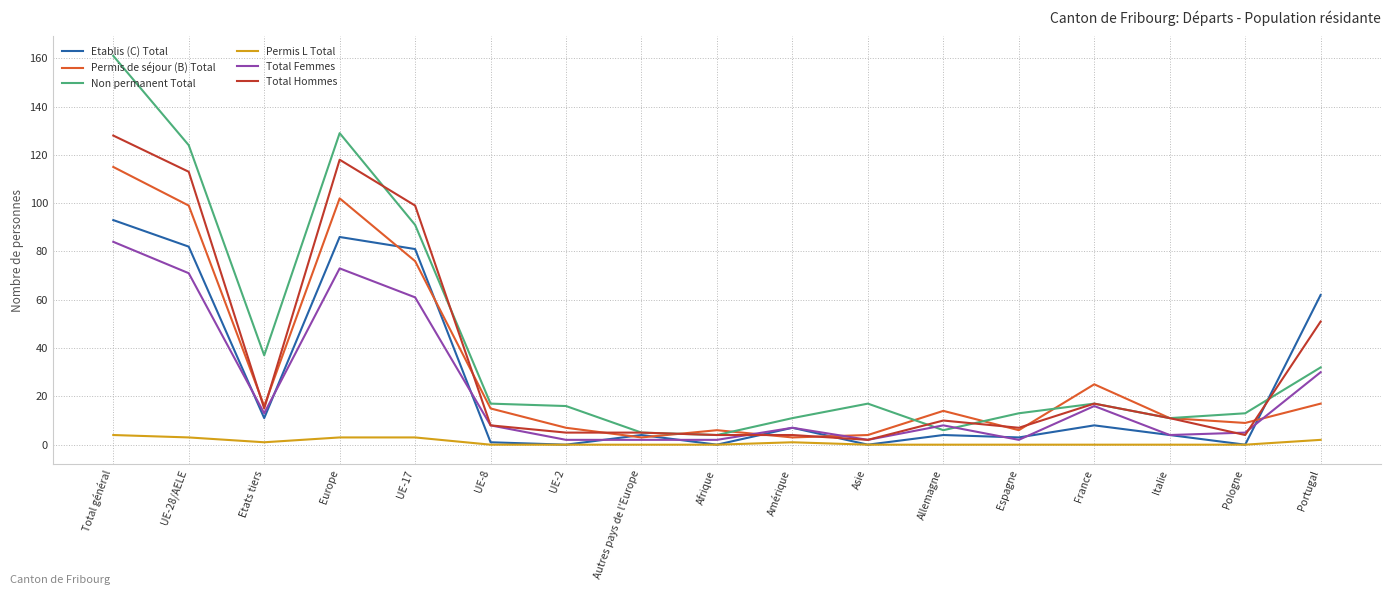

What is the difference between the second highest and minimum values in the Total Hommes series?

116